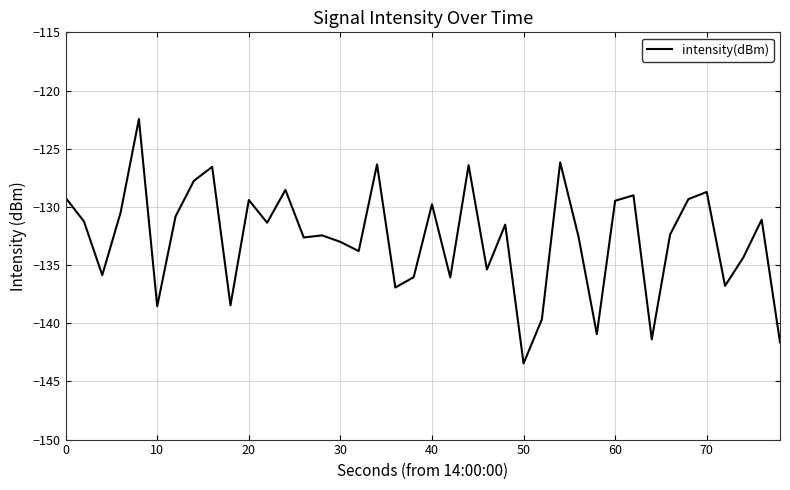

What is the maximum value shown in the chart?

-122.5